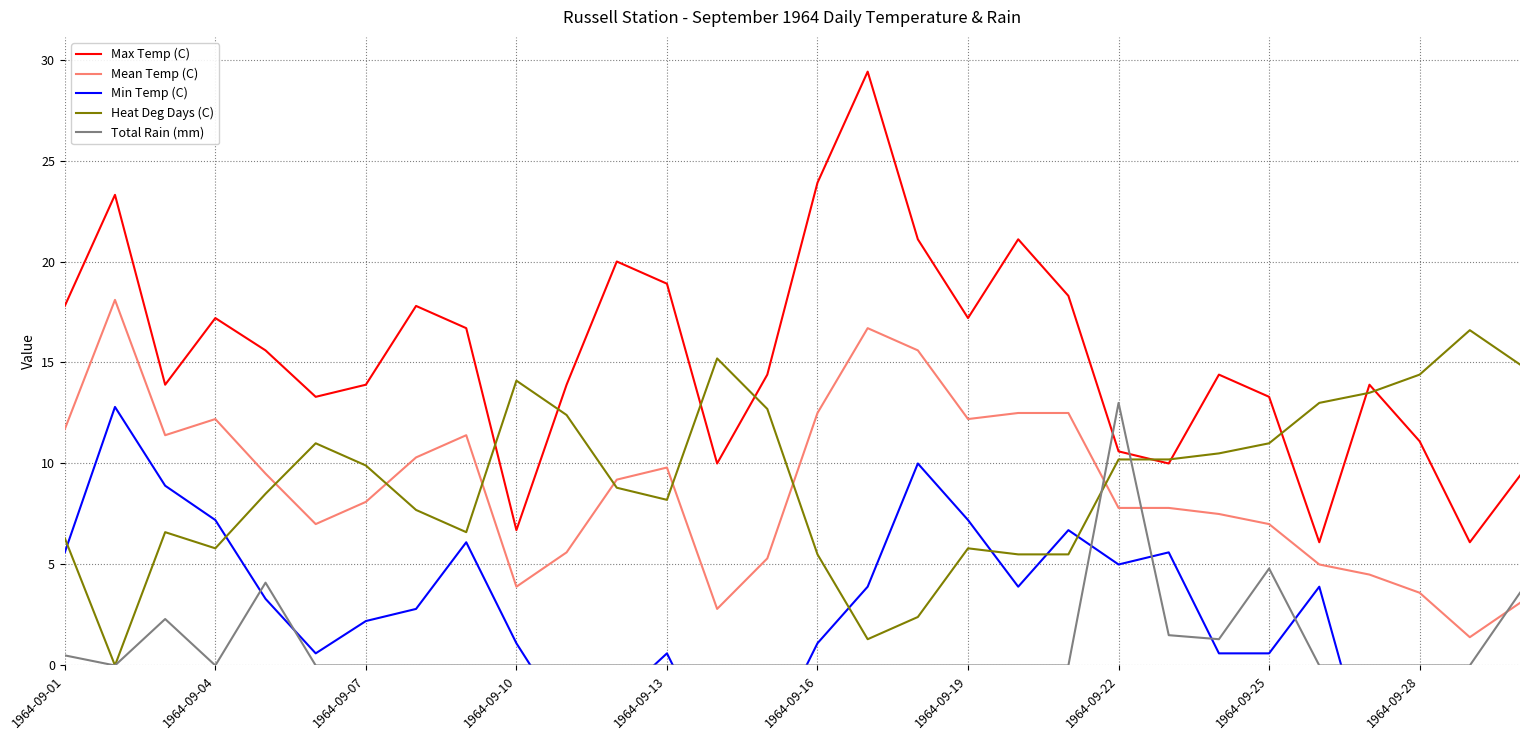

How many lines are shown in the chart?

5